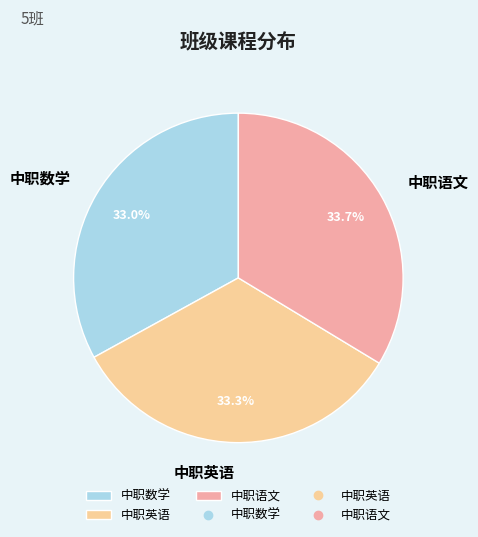

True or false: 中职数学 accounts for 27% of the total.

False